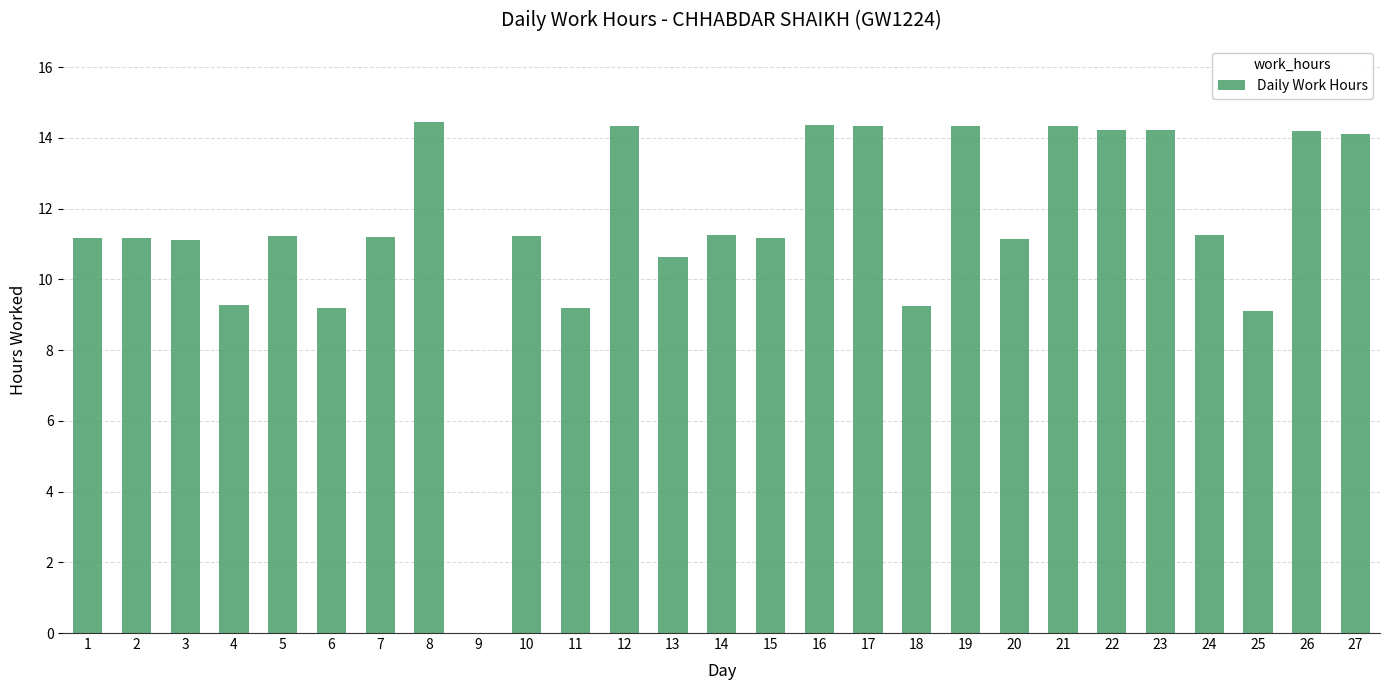

Are the bars horizontal?

No